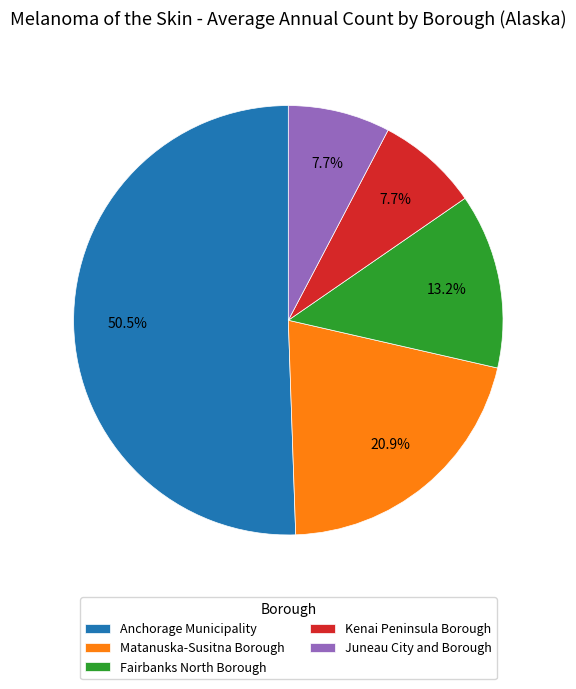

To the nearest percent, what is the difference between the Matanuska-Susitna Borough and Juneau City and Borough slice percentages?

13%